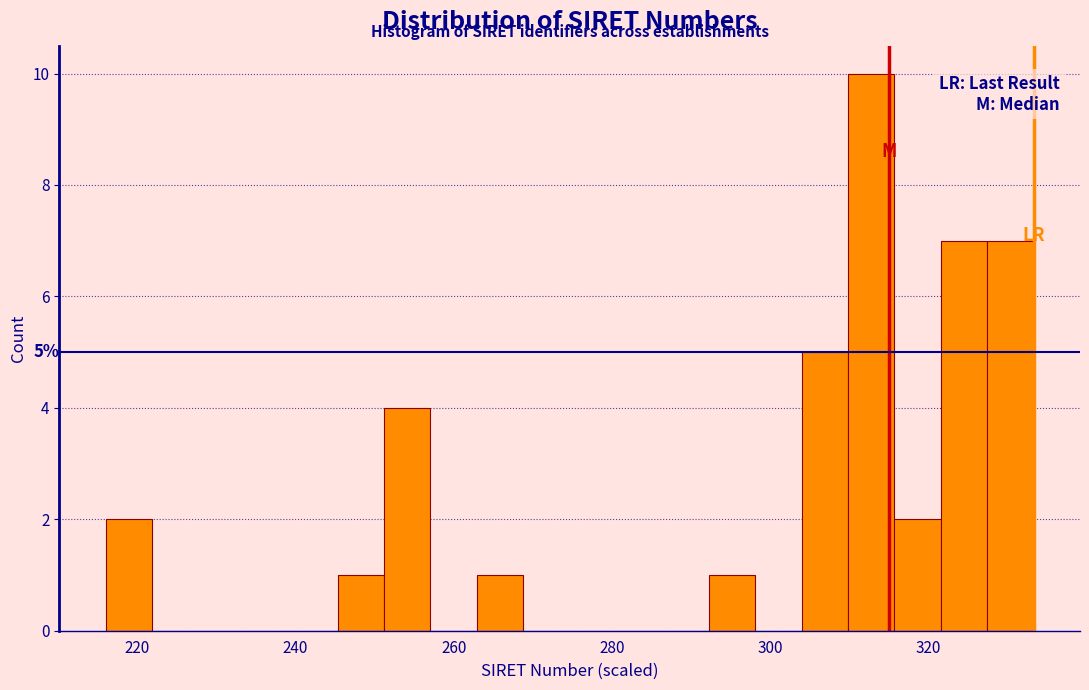

Read against the x-axis, roughly where is the centre of the tallest bar?

312